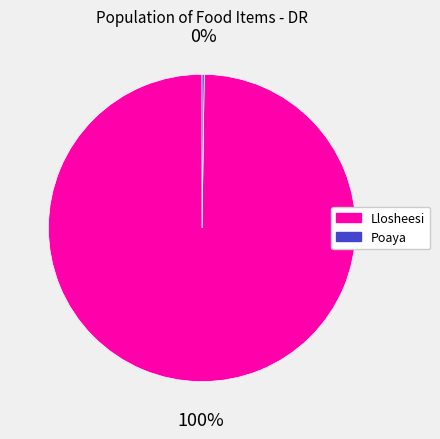

To the nearest percent, what percentage of the pie is Llosheesi?

100%